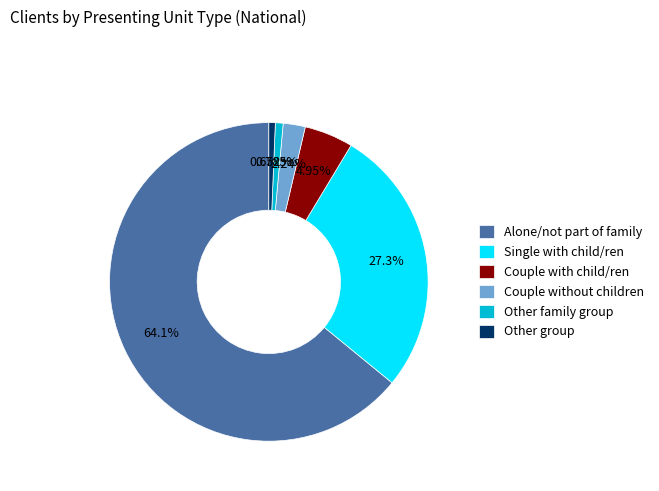

What is the ratio of the value at Couple without children to the value at Other family group?

2.9